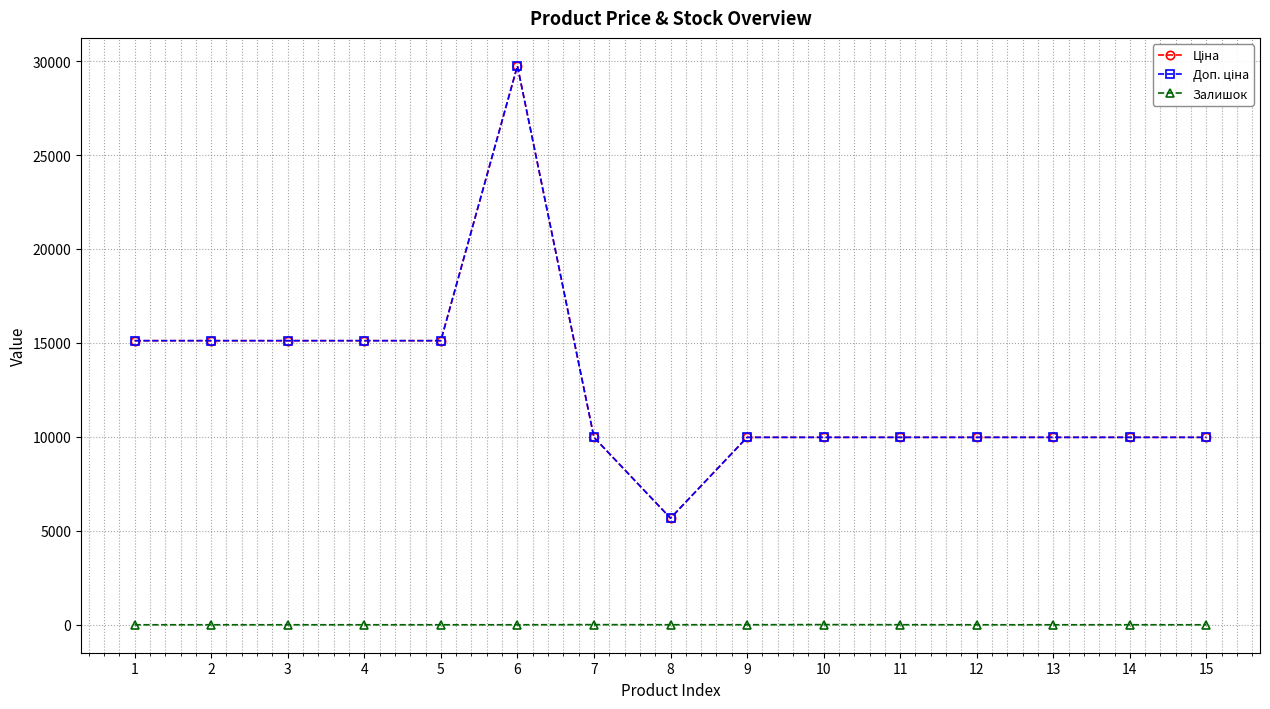

Read the Ціна value at 15.

9975.0